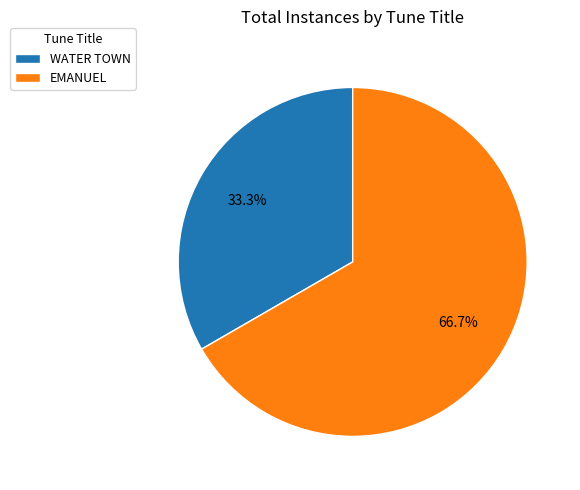

What is the total percentage of WATER TOWN and EMANUEL?

100.0%